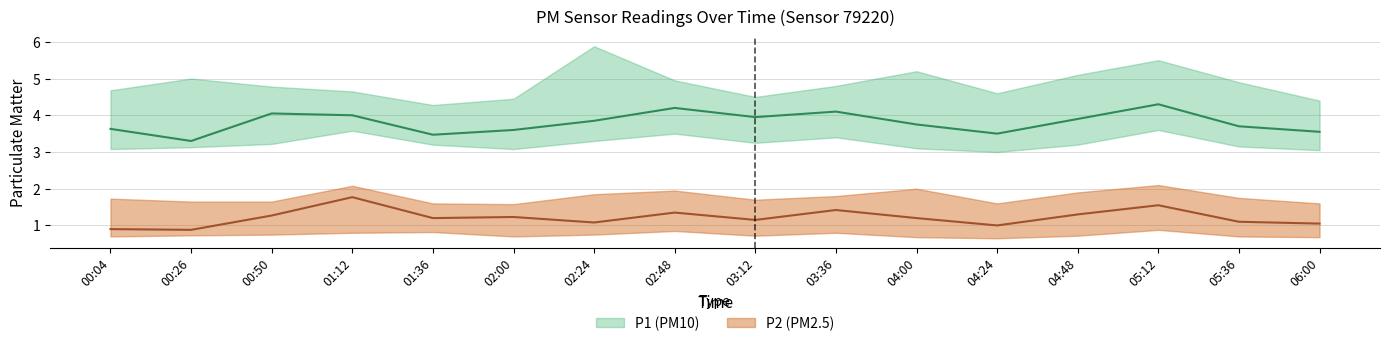

Rank the categories by P1_upper value from lowest to highest.

01:36, 06:00, 02:00, 03:12, 04:24, 01:12, 00:04, 00:50, 03:36, 05:36, 02:48, 00:26, 04:48, 04:00, 05:12, 02:24